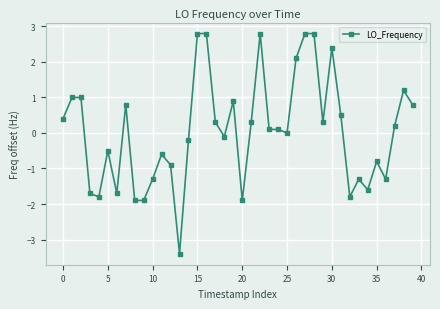

What is the difference between the maximum and minimum values?

6.2